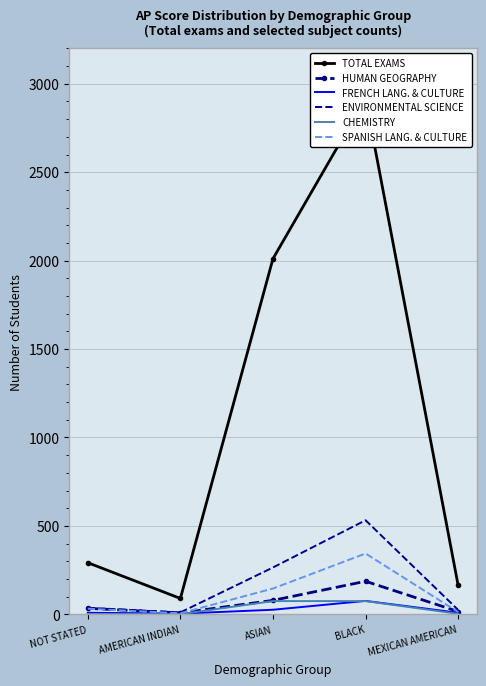

Which category has the highest value in the SPANISH LANG. & CULTURE series?

BLACK